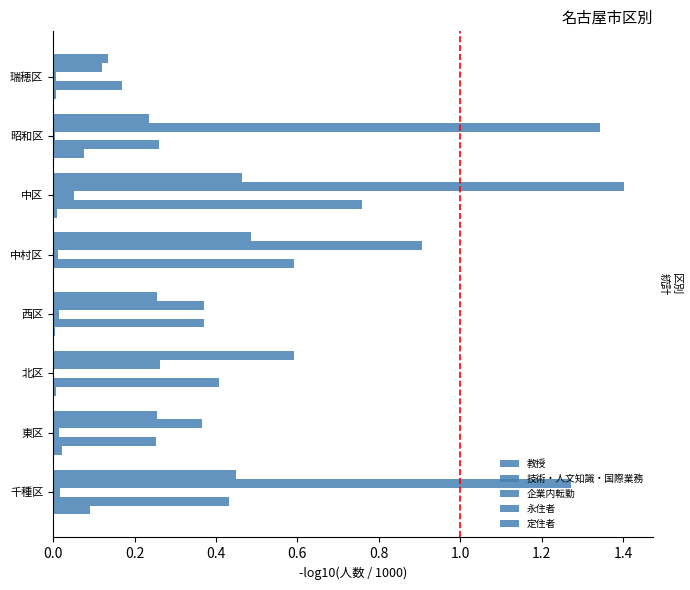

What position from the left is 中村区?

5